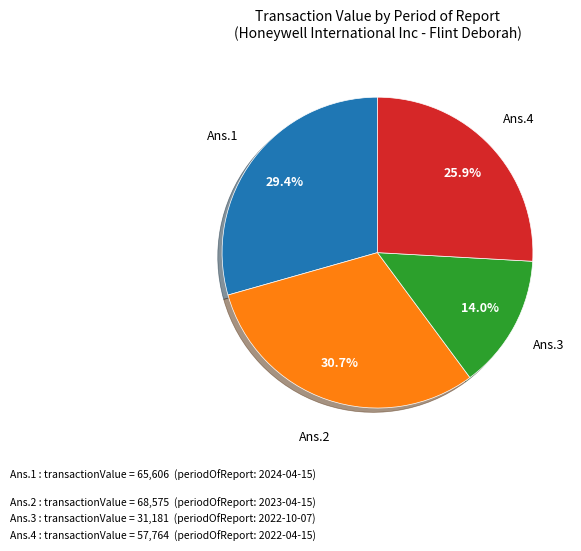

Rank the categories by value from highest to lowest.

Ans.2, Ans.1, Ans.4, Ans.3